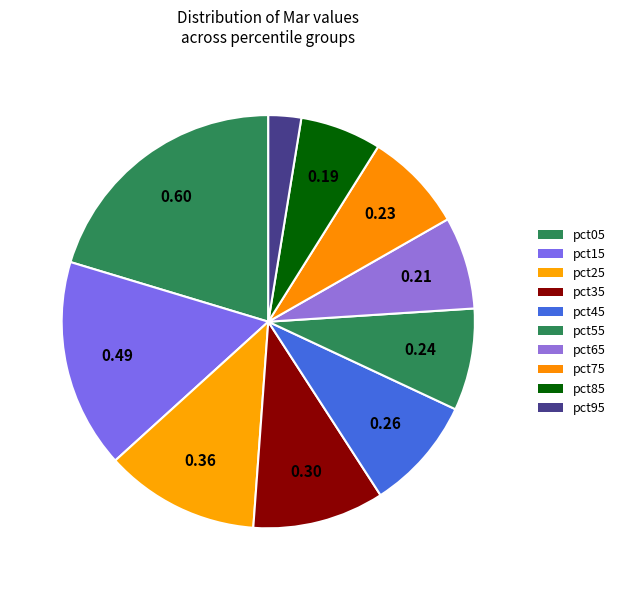

To the nearest percent, what is the difference between the pct35 and pct95 slice percentages?

8%